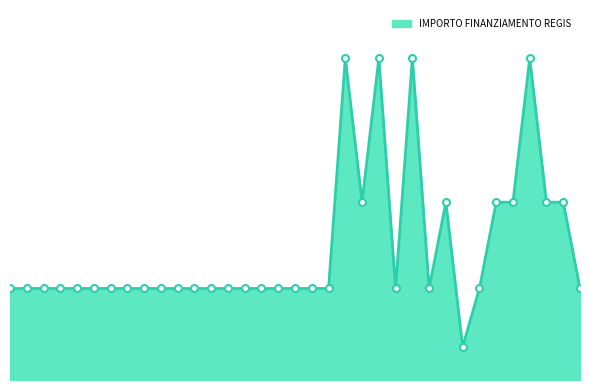

Where is the first local minimum?

SOLBIATE OLONA